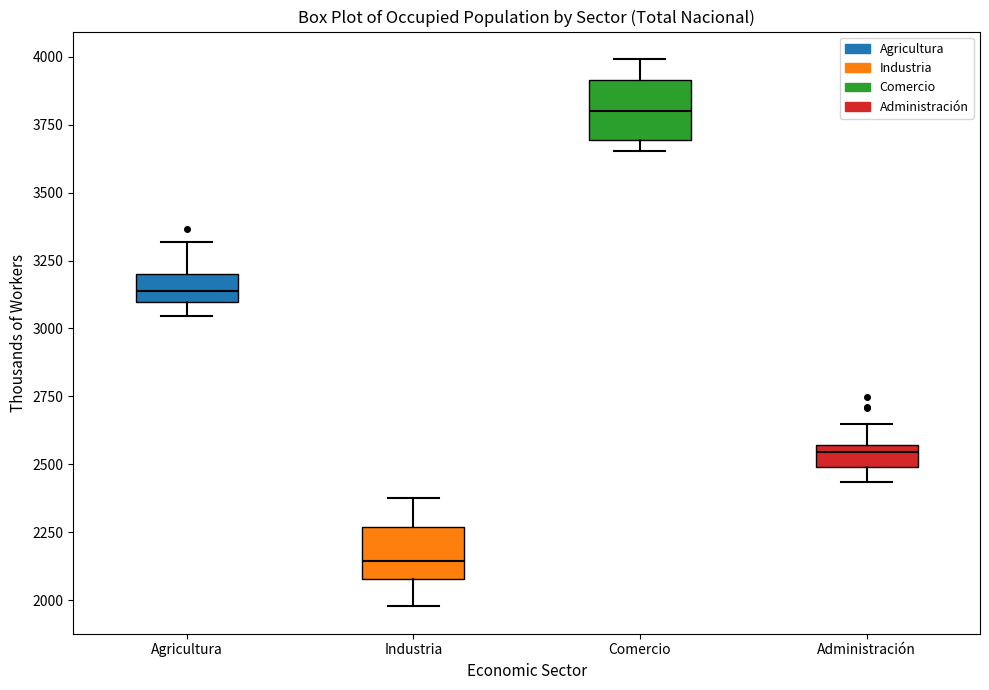

Which box's median line is the lowest?

Industria